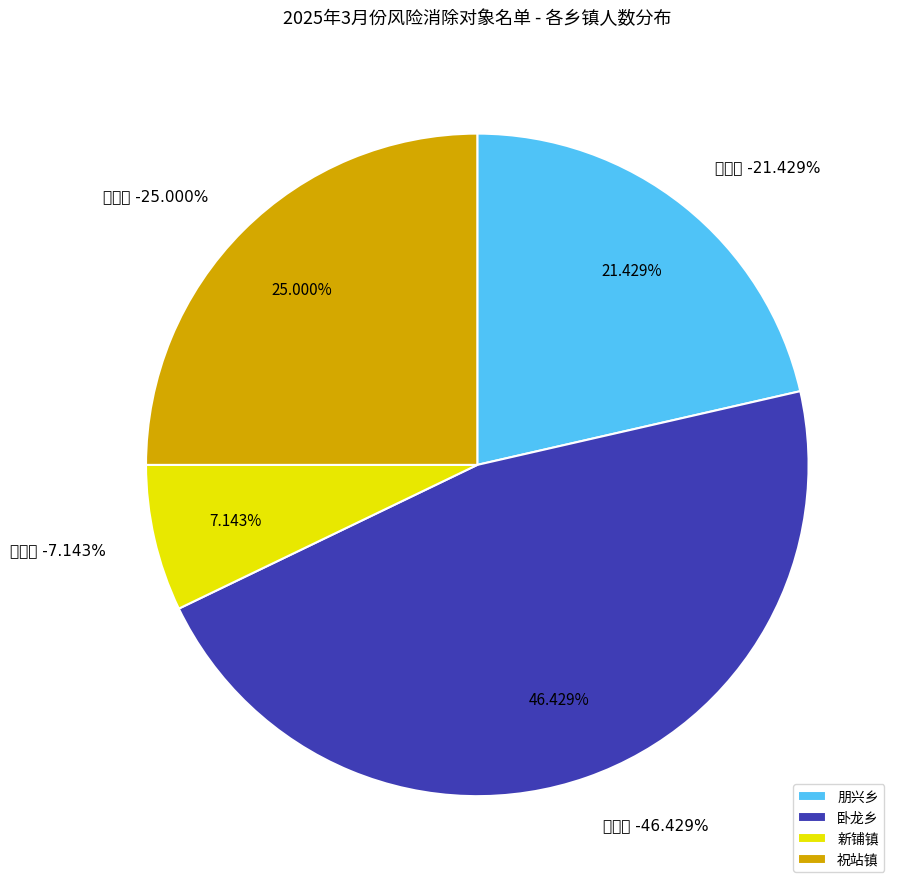

What is the ratio of the value at 卧龙乡 to the value at 祝站镇?

1.9